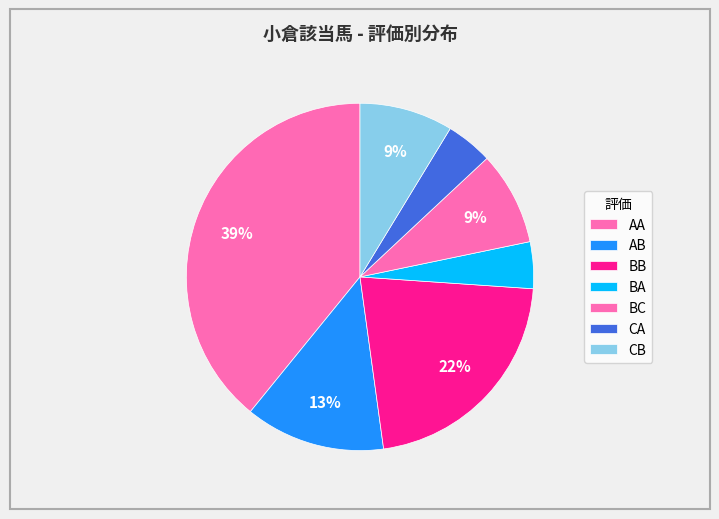

What percentage is the BA slice, to the nearest percent?

4%